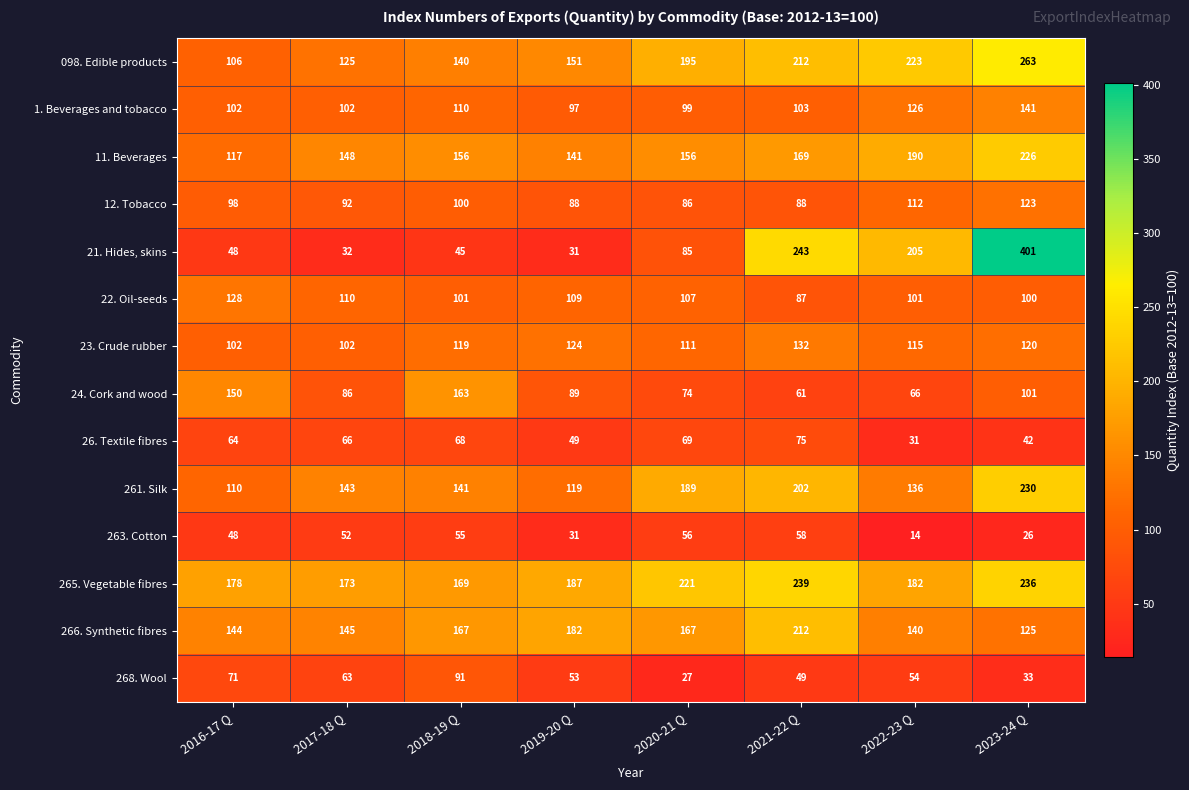

What is the greatest value displayed?

401